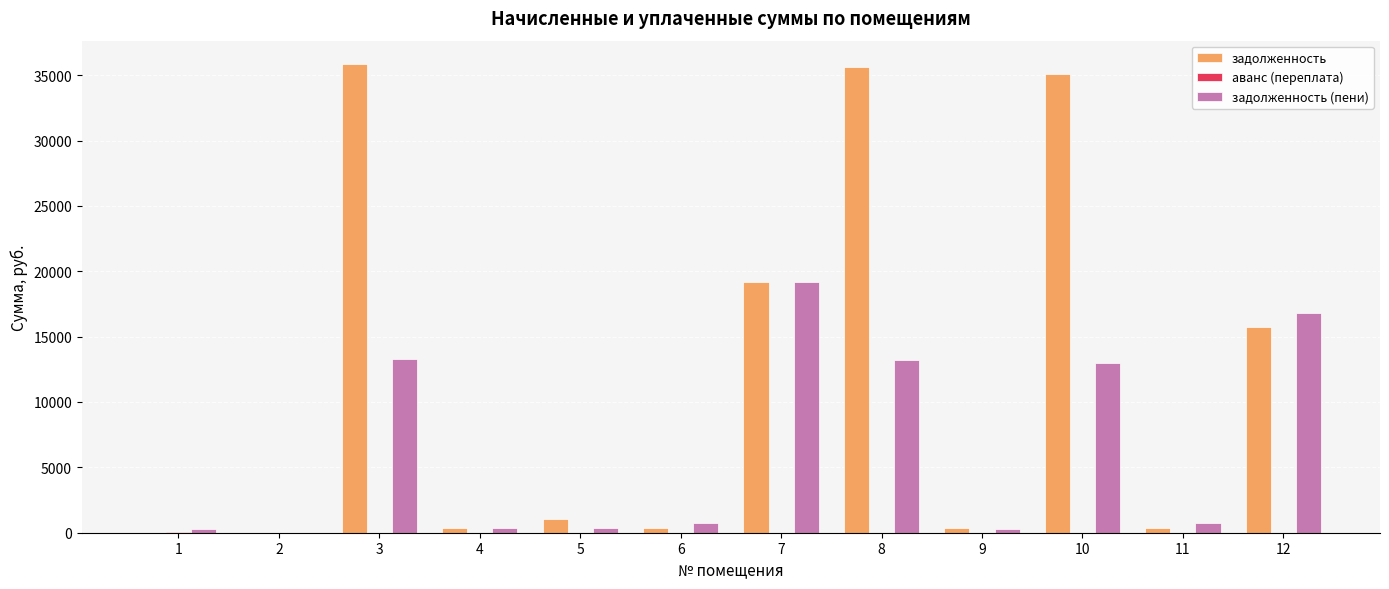

At which label does задолженность (пени) first exceed 737?

3